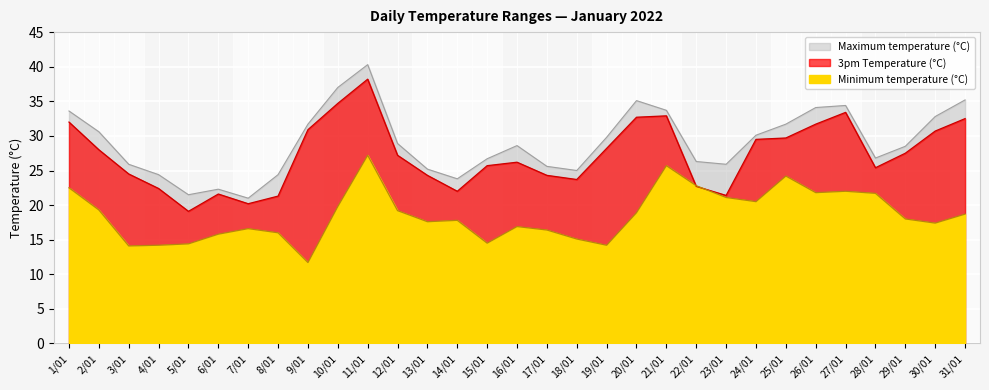

List the series in order of their peak value, highest first.

Maximum temperature (°C), 3pm Temperature (°C), Minimum temperature (°C)